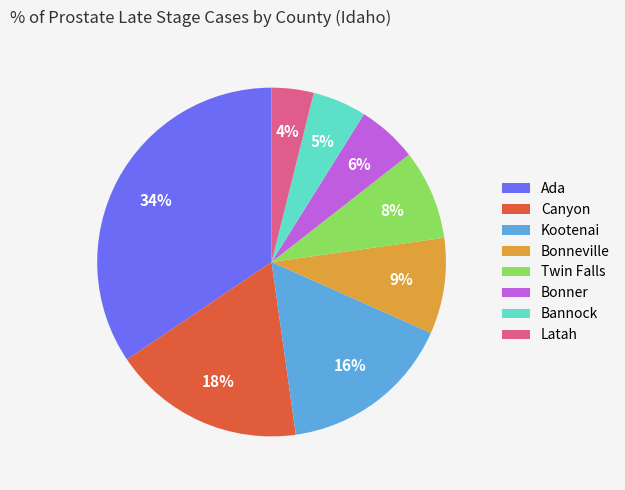

To the nearest percent, what percentage of the pie is Canyon?

18%